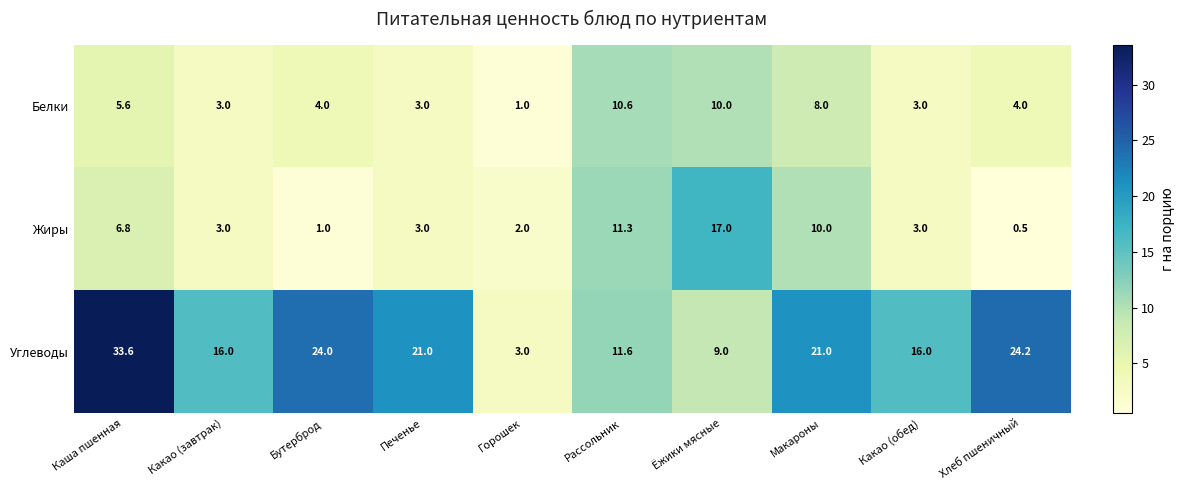

Reading left to right, transcribe all the data shown in this chart.

Белки: Каша пшенная=5.6	Какао (завтрак)=3.0	Бутерброд=4.0	Печенье=3.0	Горошек=1.0	Рассольник=10.6	Ёжики мясные=10.0	Макароны=8.0	Какао (обед)=3.0	Хлеб пшеничный=4.0
Жиры: Каша пшенная=6.8	Какао (завтрак)=3.0	Бутерброд=1.0	Печенье=3.0	Горошек=2.0	Рассольник=11.3	Ёжики мясные=17.0	Макароны=10.0	Какао (обед)=3.0	Хлеб пшеничный=0.5
Углеводы: Каша пшенная=33.6	Какао (завтрак)=16.0	Бутерброд=24.0	Печенье=21.0	Горошек=3.0	Рассольник=11.6	Ёжики мясные=9.0	Макароны=21.0	Какао (обед)=16.0	Хлеб пшеничный=24.2